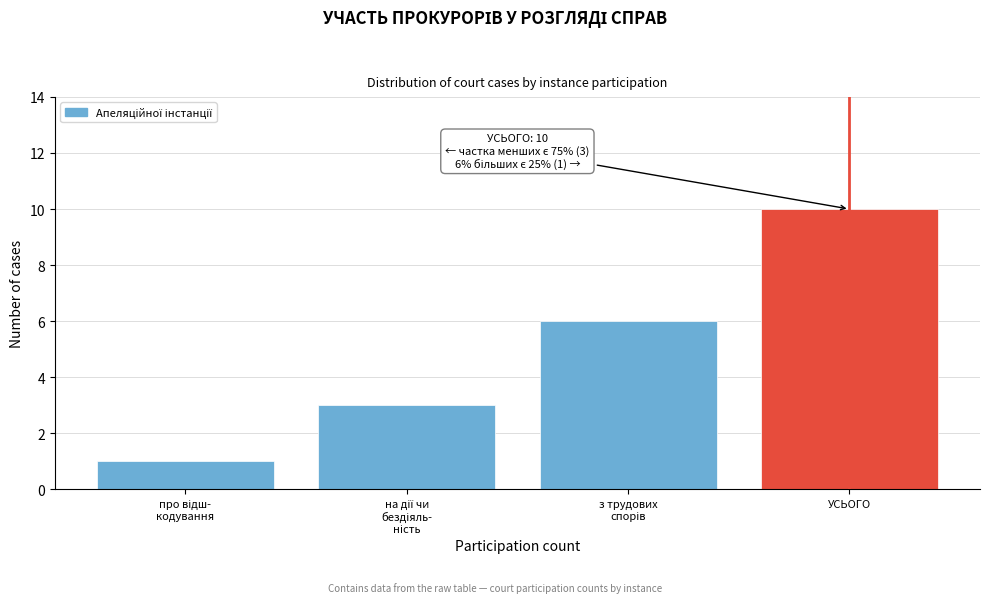

Reading left to right, list all the values displayed in this chart.

1	3	6	10